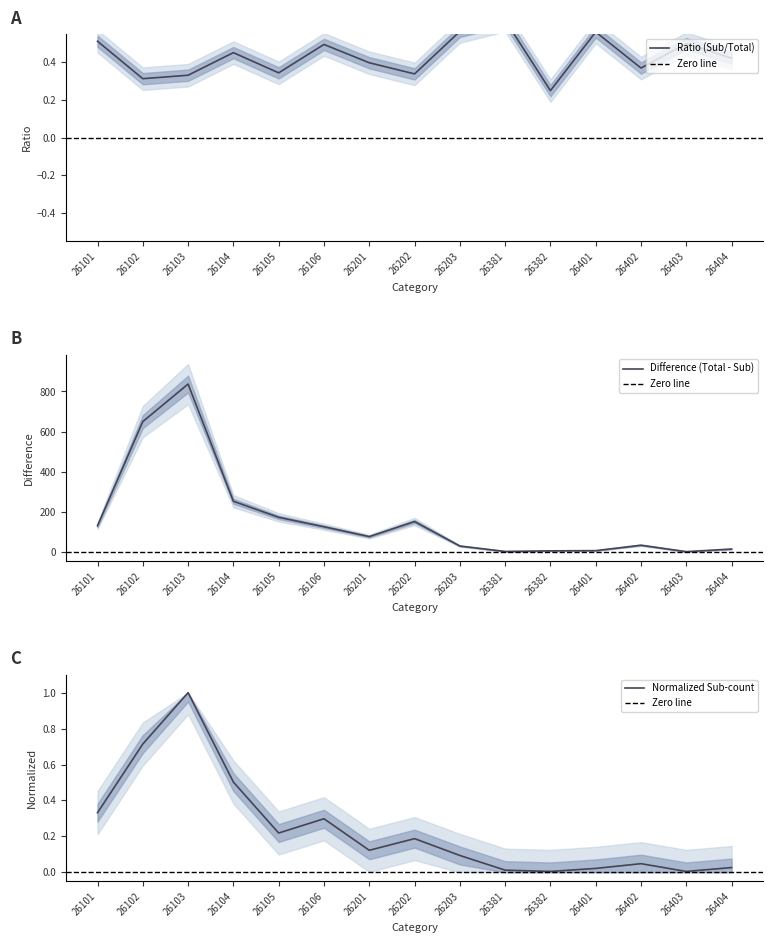

True or false: Total and Sub-count intersect in this chart.

False